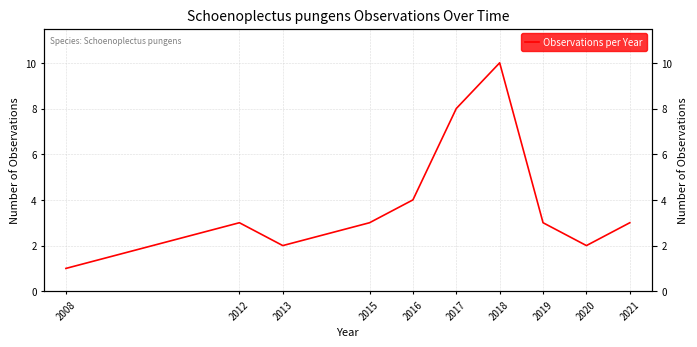

Does the chart have visible grid lines?

Yes